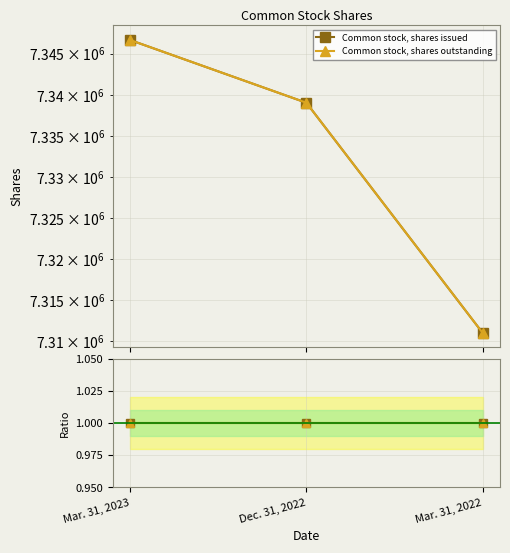

Is it true that Common stock, shares issued equals 7311059 at Mar. 31, 2022?

True